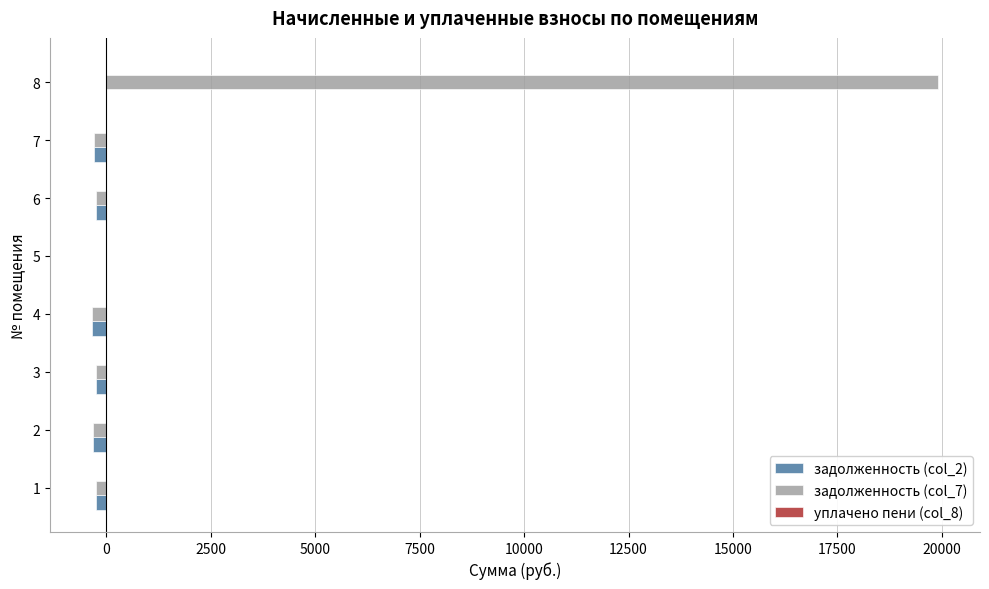

What is the greatest value displayed?

19899.8